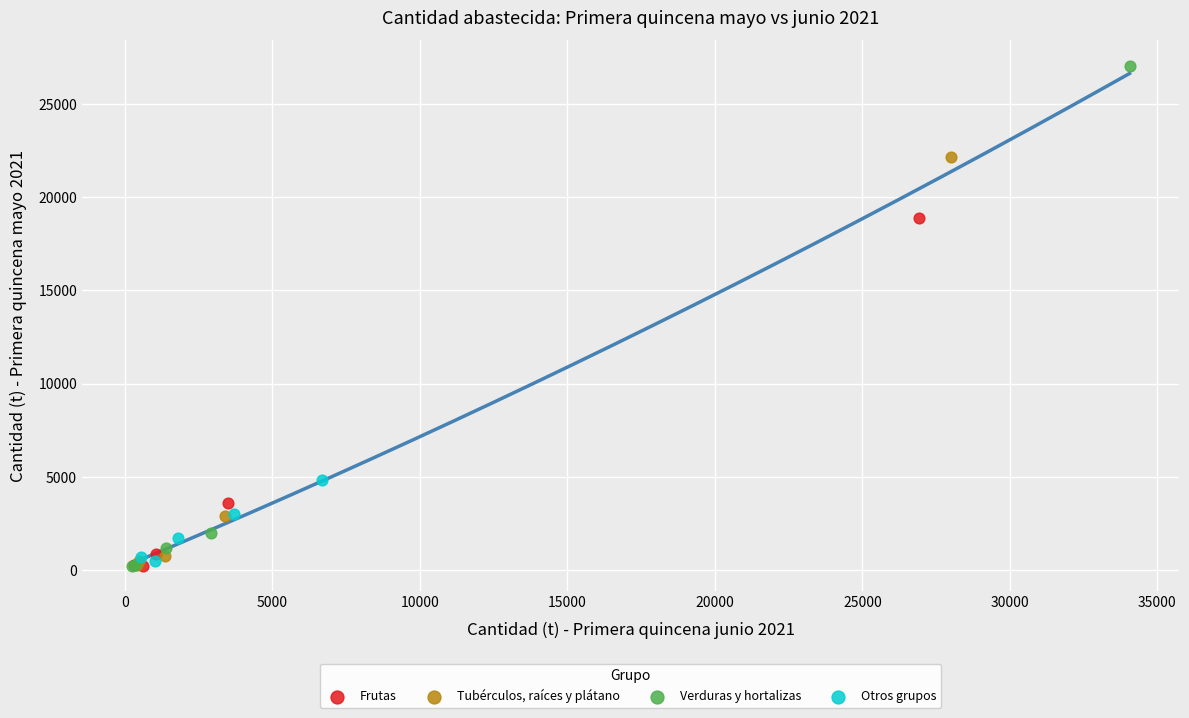

What are all the series names shown in the legend?

Frutas, Tubérculos, raíces y plátano, Verduras y hortalizas, Otros grupos